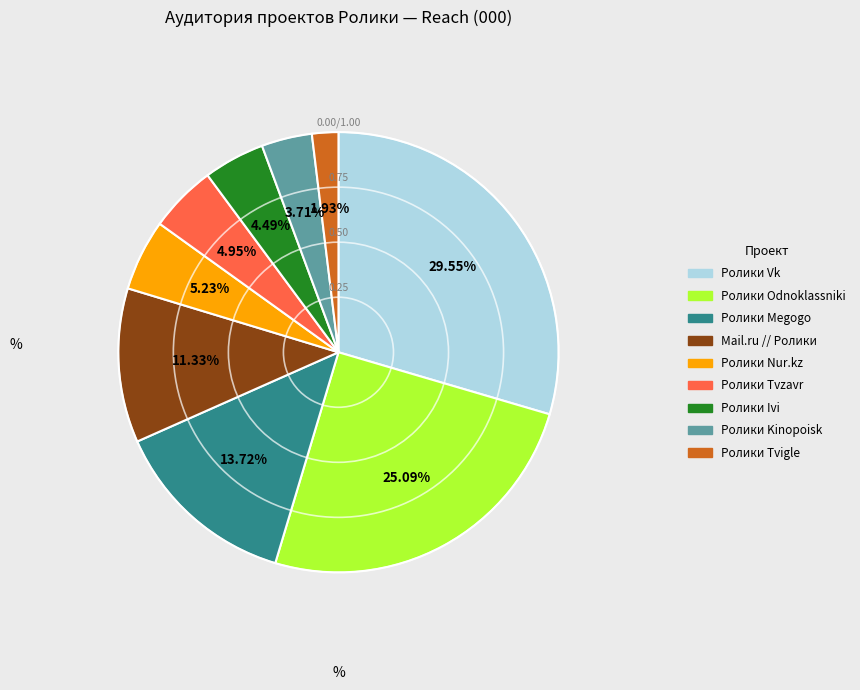

How many segments does this pie chart have?

9